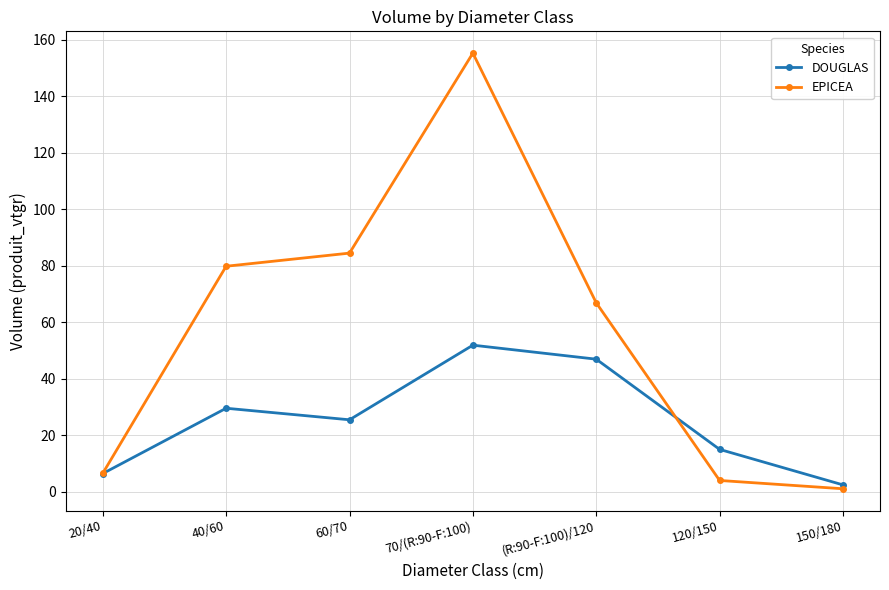

Rank the categories by DOUGLAS value from highest to lowest.

70/(R:90-F:100), (R:90-F:100)/120, 40/60, 60/70, 120/150, 20/40, 150/180